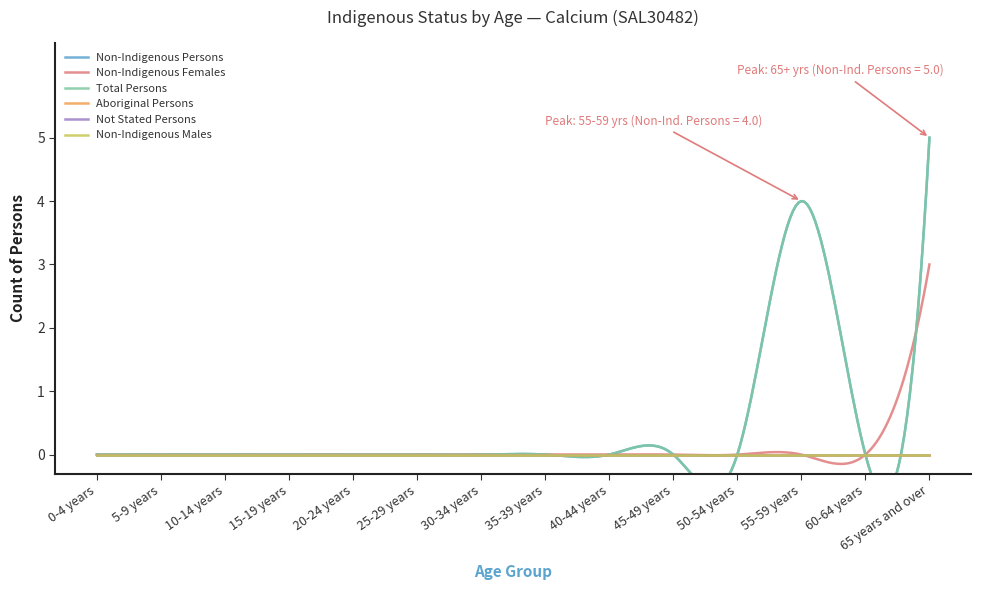

The Total Persons series shows 6 at 55-59 years. True or false?

False